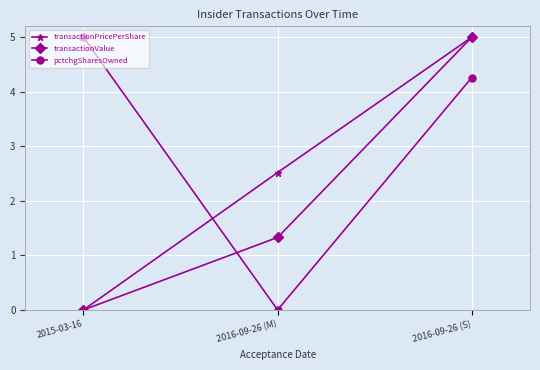

The pctchgSharesOwned series shows 2.9 at 2015-03-16. True or false?

False